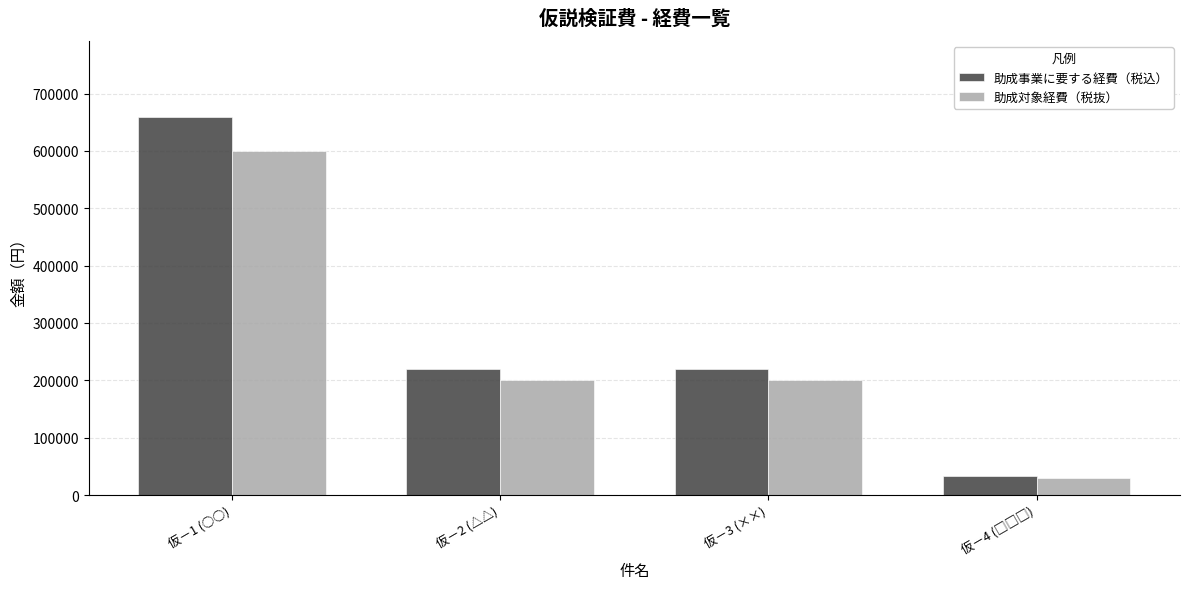

What is the sum of all 助成事業に要する経費（税込） values?

1133000